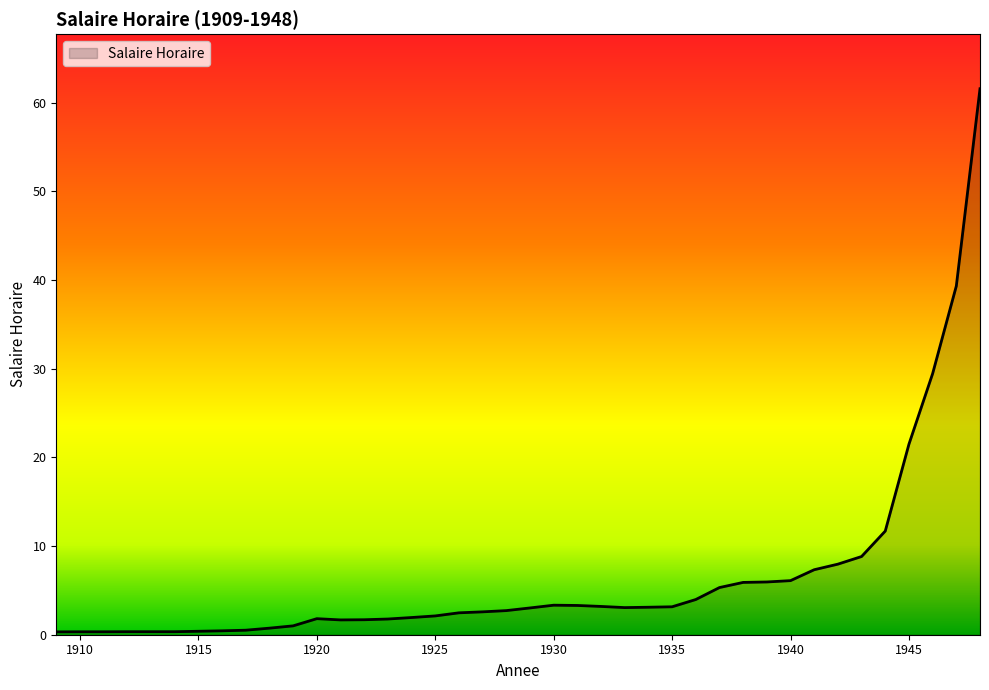

What is the maximum value shown in the chart?

61.6